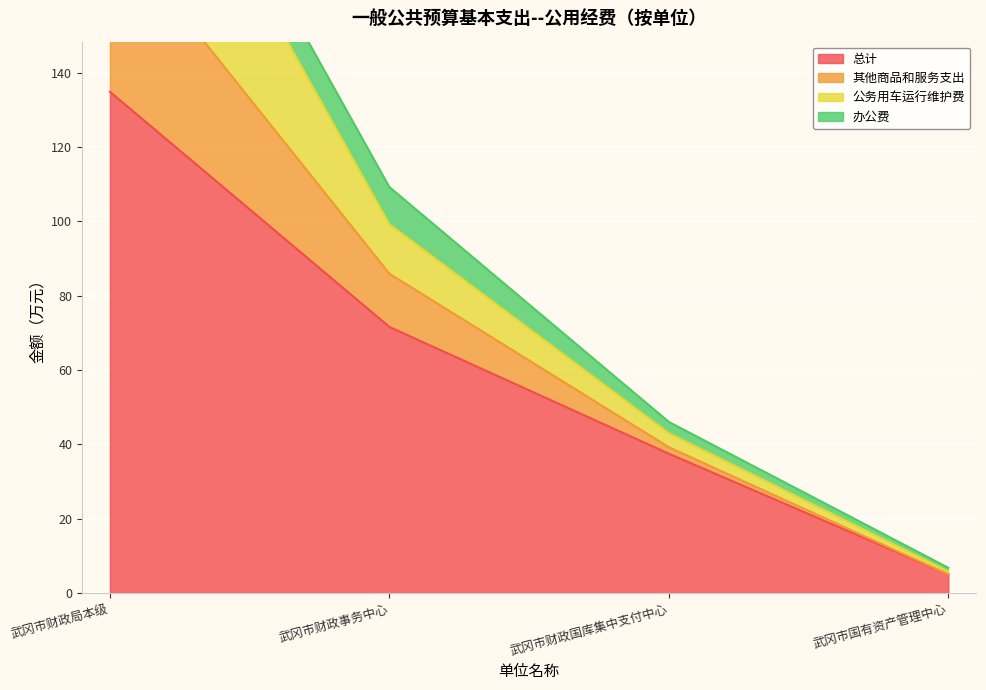

Rank the categories by 总计 value from lowest to highest.

武冈市国有资产管理中心, 武冈市财政国库集中支付中心, 武冈市财政事务中心, 武冈市财政局本级